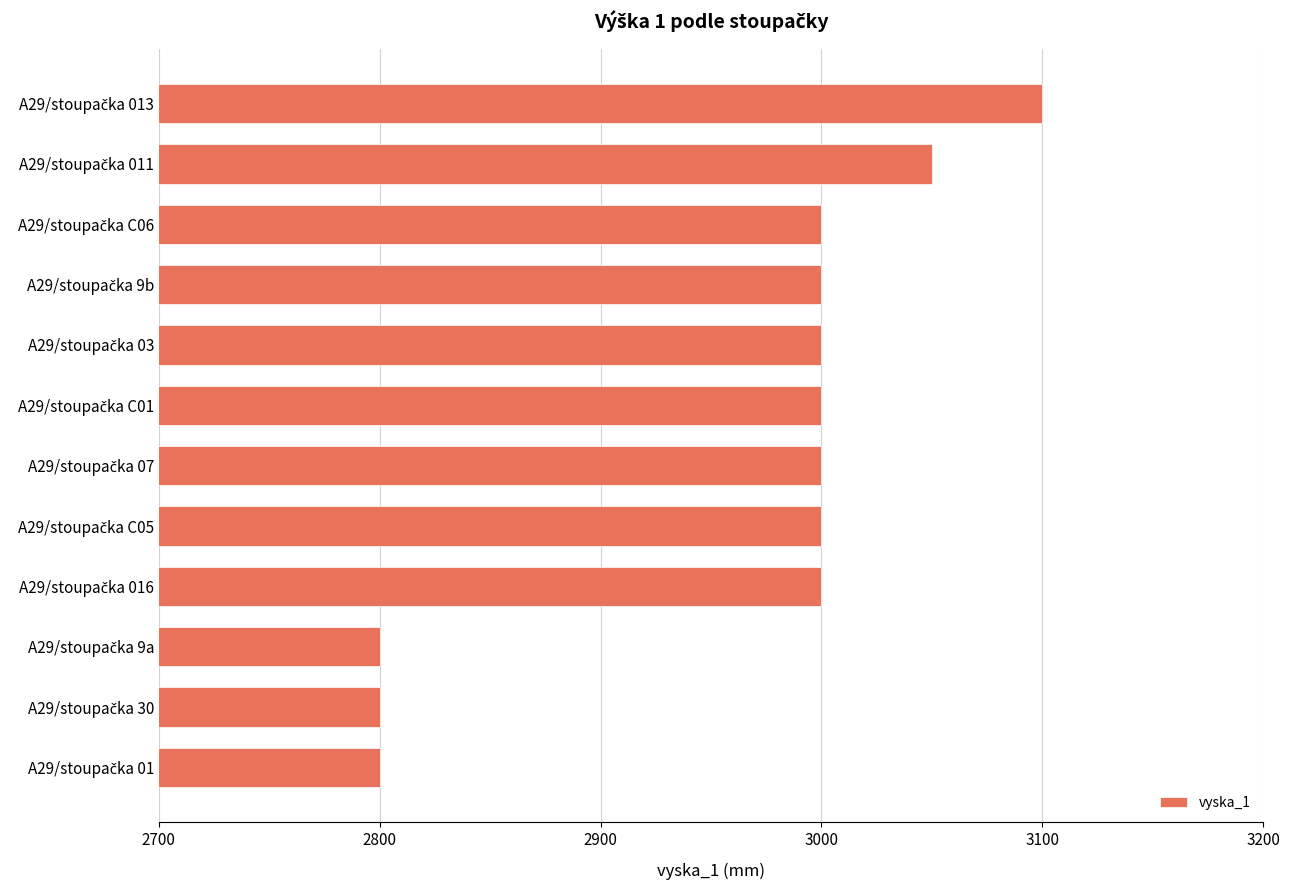

What is the maximum value shown in the chart?

3100